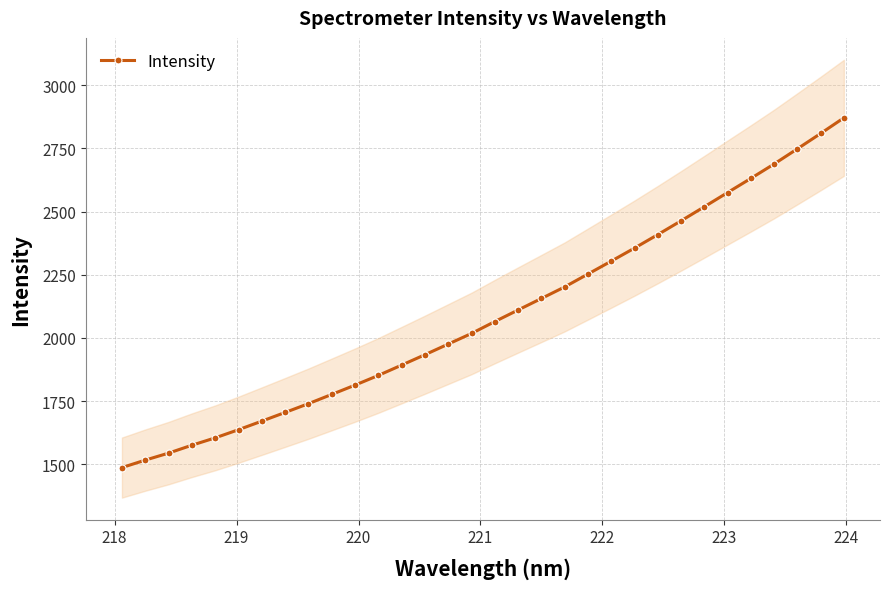

What is the lowest value of the Intensity series?

1486.6